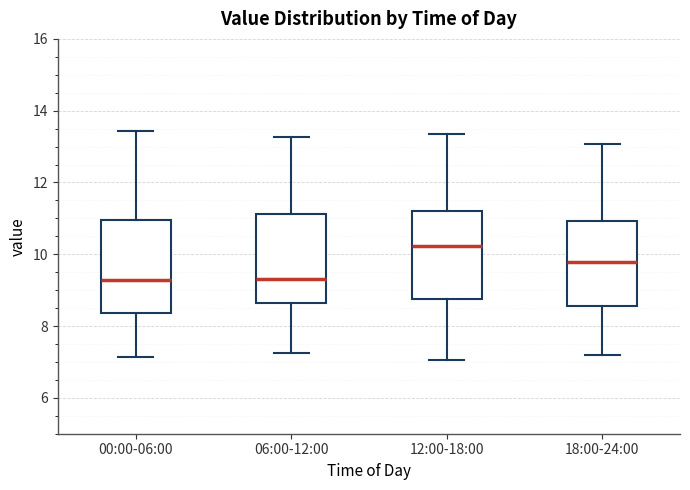

Where does the median line of the box for 12:00-18:00 sit on the y-axis? The values are not printed on the chart, so give them approximately, as read against the axis.

10.2